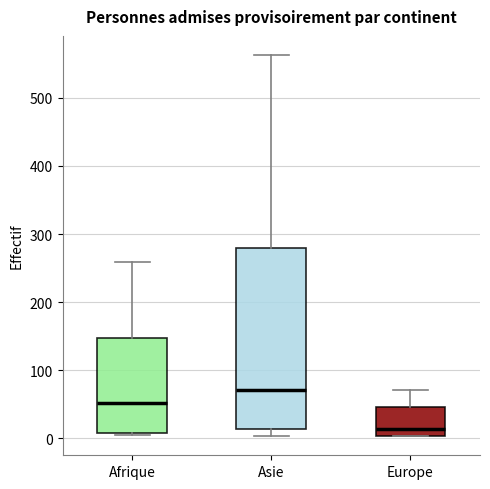

Reading left to right, read every box against the y-axis: the position of its median line, the range the box covers, and the ends of its whiskers. The values are not printed on the chart, so give them approximately, as read against the axis.

Afrique: median 50, box 10 to 150, whiskers 10 to 260
Asie: median 70, box 10 to 280, whiskers 0 to 560
Europe: median 10, box 0 to 50, whiskers 0 to 70